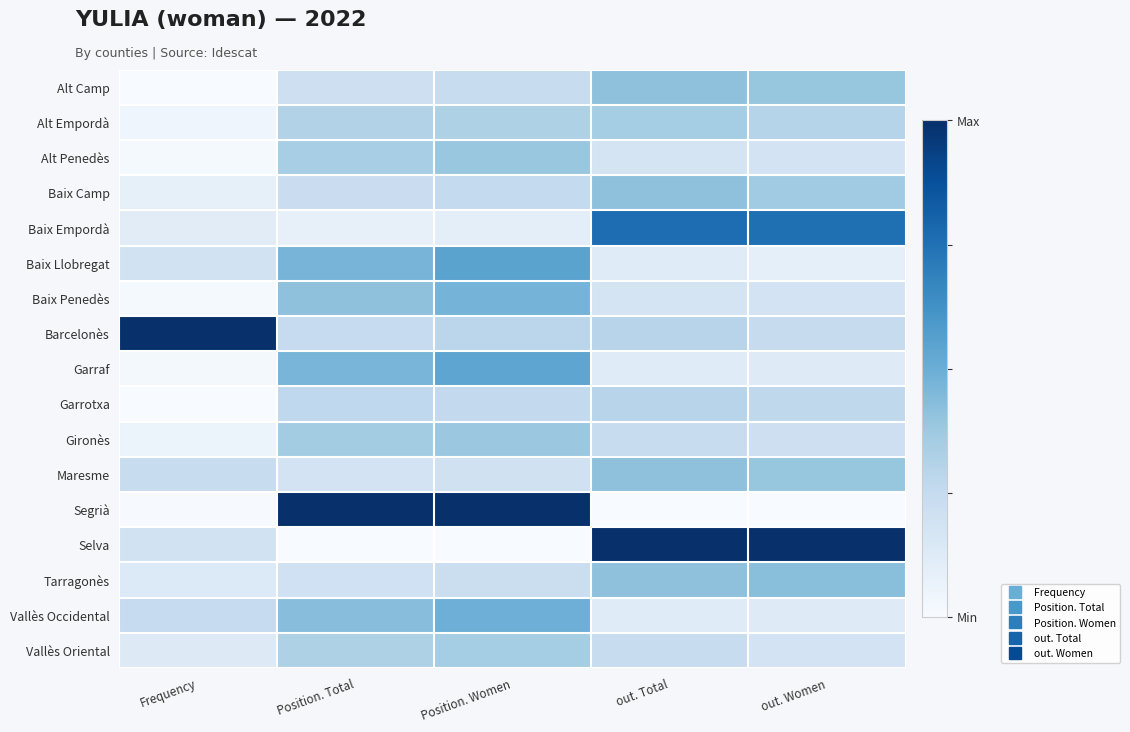

At Frequency, list the series in order from smallest to largest.

Alt Camp, Garrotxa, Segrià, Alt Penedès, Baix Penedès, Garraf, Alt Empordà, Gironès, Baix Camp, Baix Empordà, Vallès Oriental, Tarragonès, Baix Llobregat, Selva, Maresme, Vallès Occidental, Barcelonès